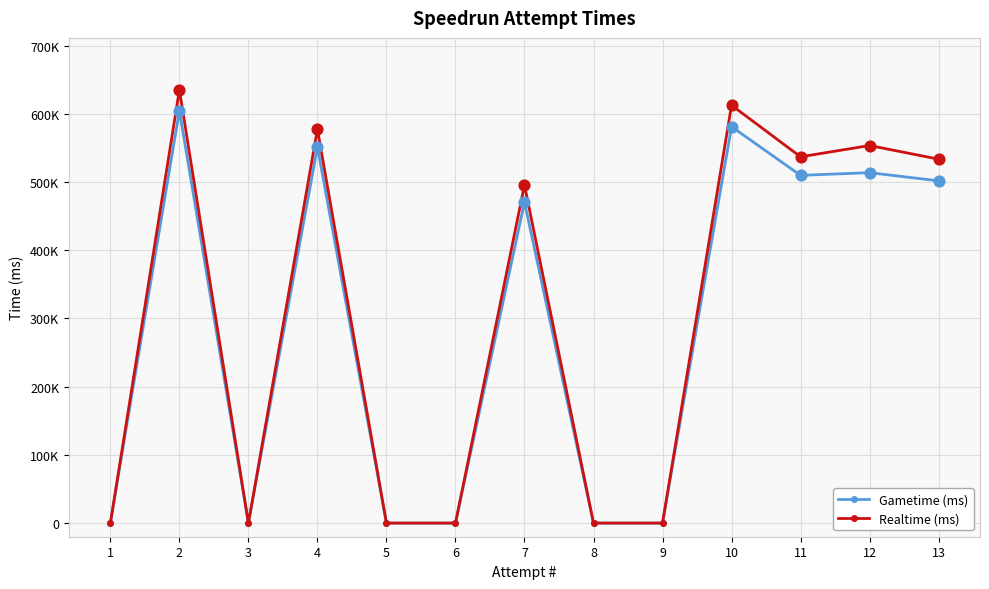

Is the value of Gametime (ms) at 11 greater than the value of Realtime (ms) at 13?

No